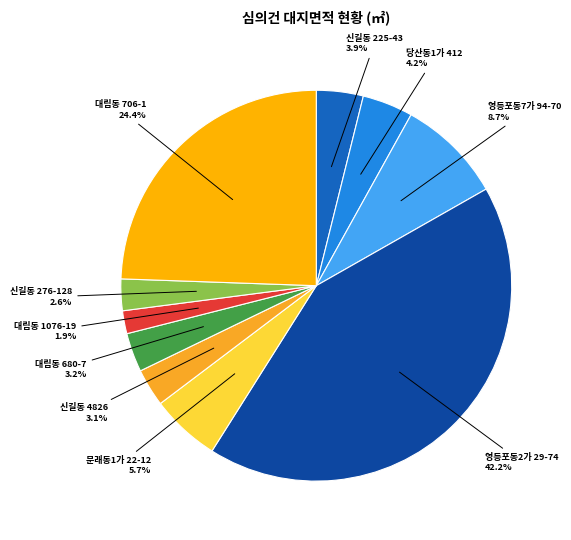

Is there a majority slice in this chart?

No